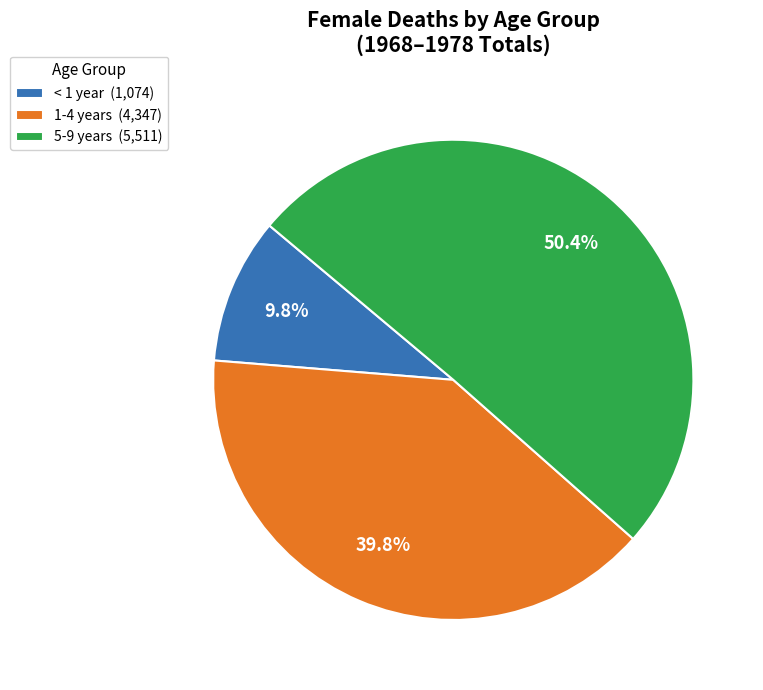

What is the majority slice?

5-9 years (5,511)